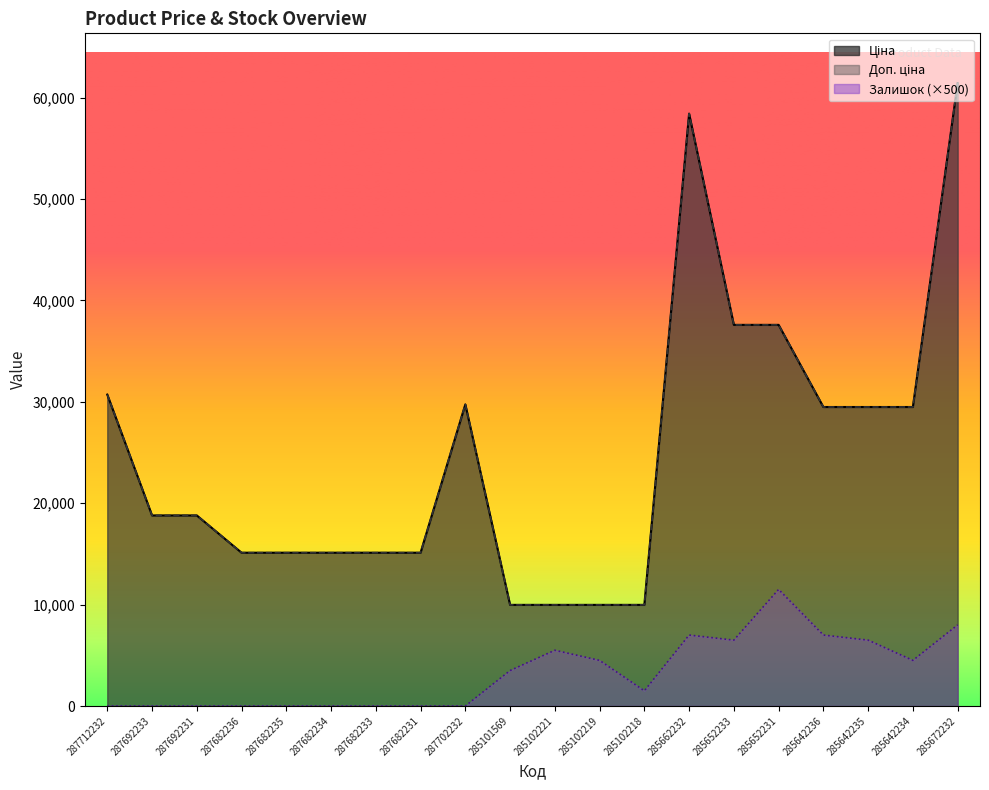

Does the chart display data point markers on the line(s)?

No